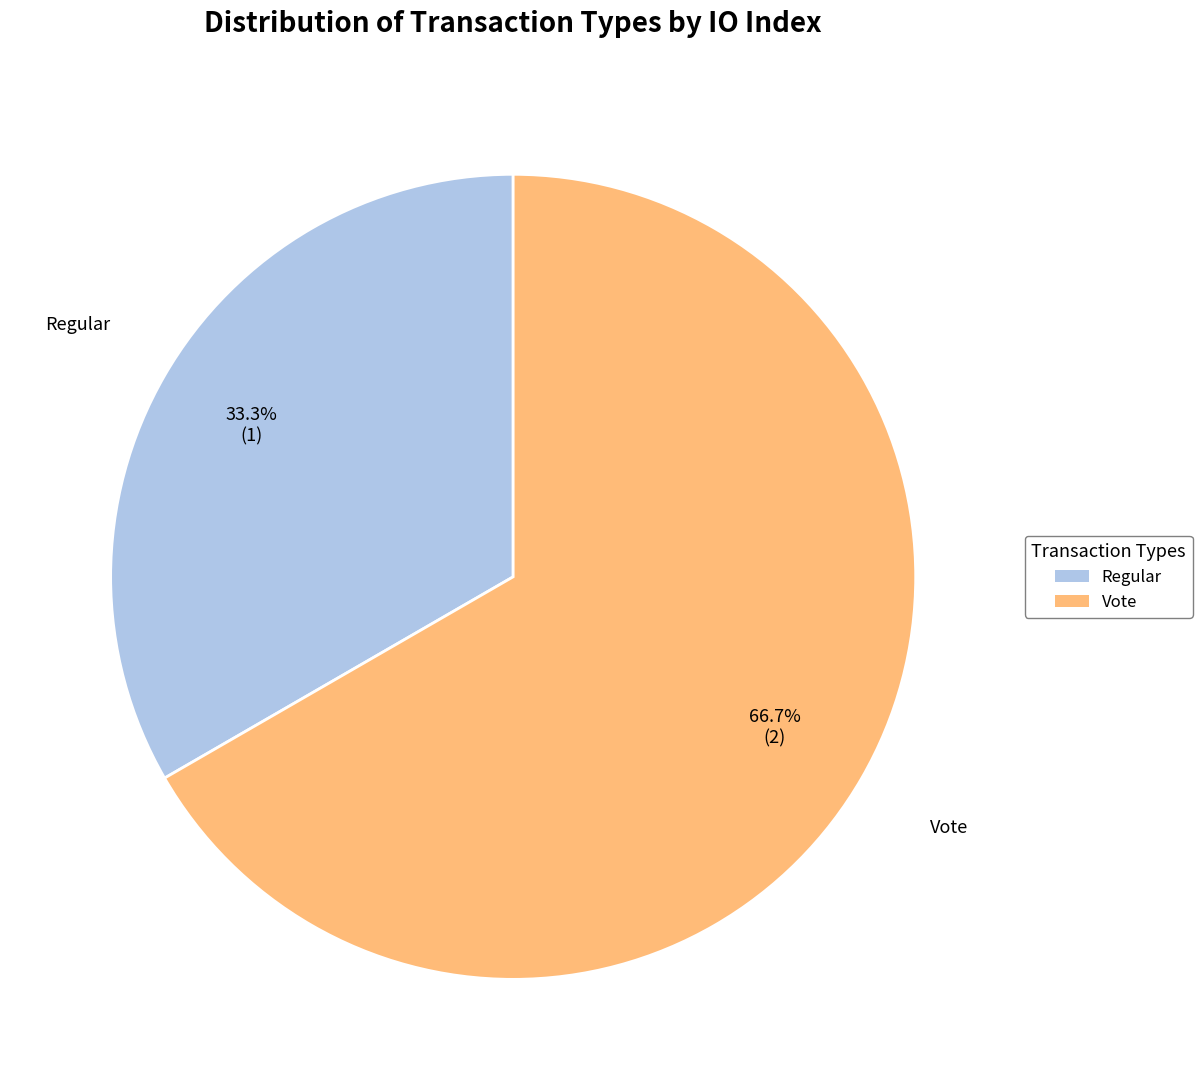

Approximately how many times larger is the value at Vote compared to Regular?

2.0